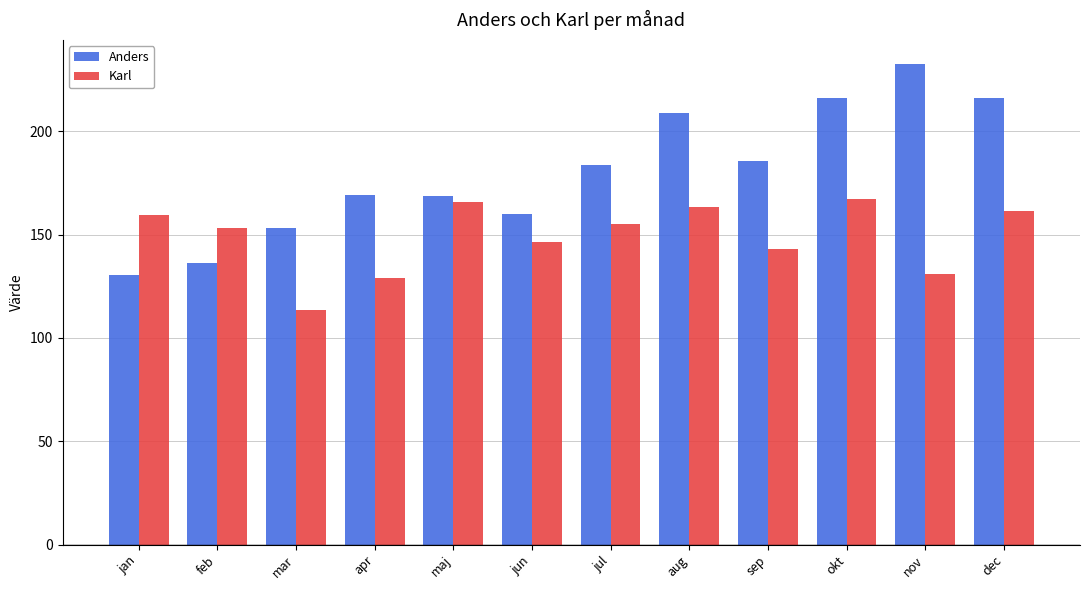

What is the maximum value for Anders?

232.5